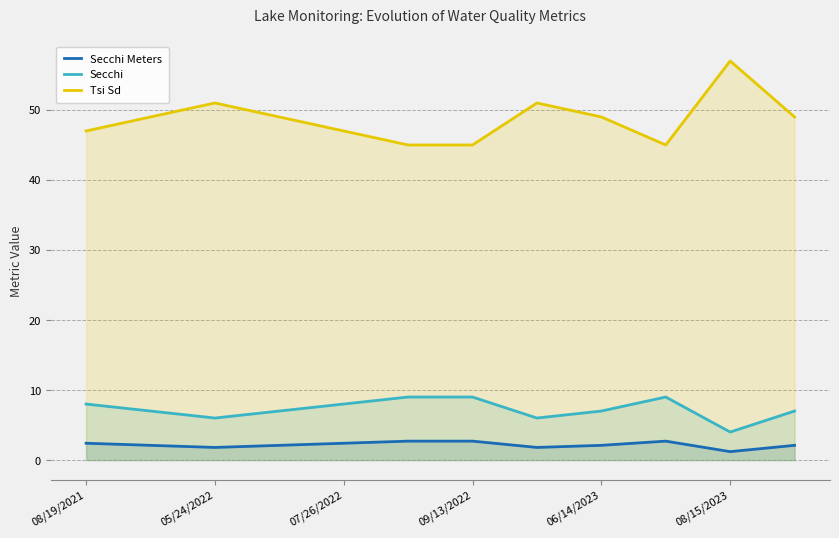

Which series has the largest range (max minus min)?

Tsi Sd